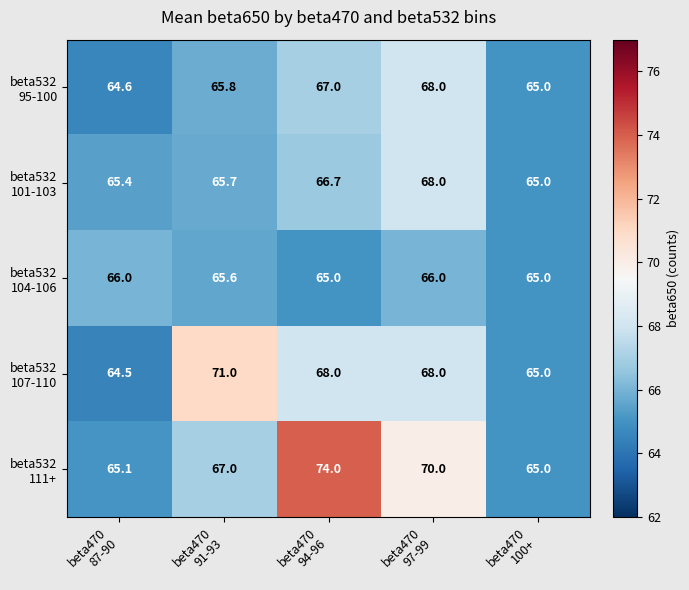

What is the smallest value displayed?

64.5